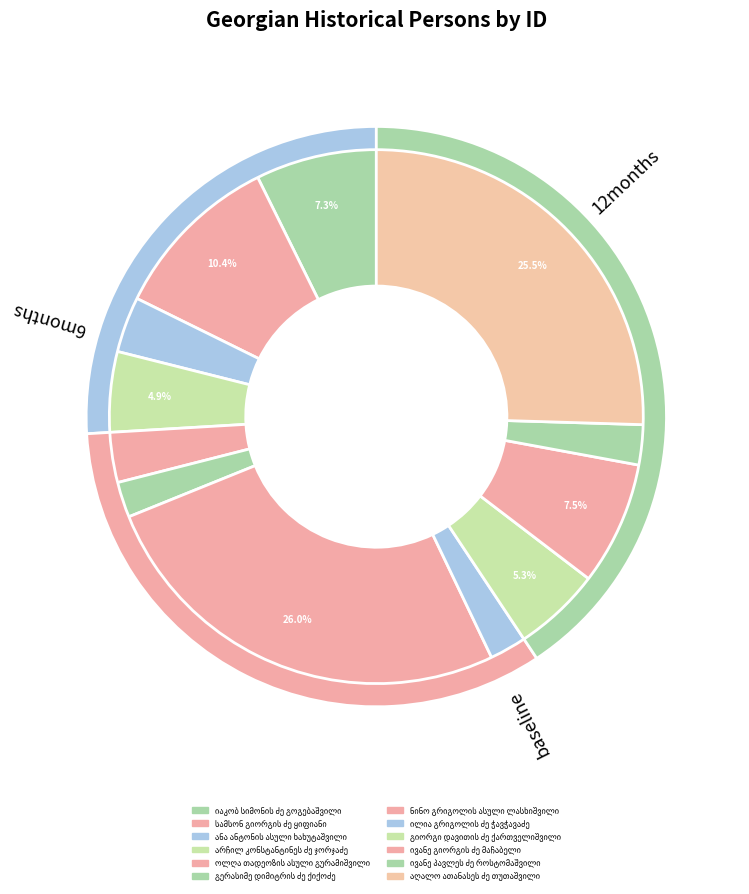

Rank the categories by value from lowest to highest.

გერასიმე დიმიტრის ძე ქიქოძე, ილია გრიგოლის ძე ჭავჭავაძე, ივანე პავლეს ძე როსტომაშვილი, ოლღა თადეოზის ასული გურამიშვილი, ანა ანტონის ასული ხახუტაშვილი, არჩილ კონსტანტინეს ძე ჯორჯაძე, გიორგი დავითის ძე ქართველიშვილი, იაკობ სიმონის ძე გოგებაშვილი, ივანე გიორგის ძე მაჩაბელი, სამსონ გიორგის ძე ყიფიანი, აღალო ათანასეს ძე თუთაშვილი, ნინო გრიგოლის ასული ლასხიშვილი